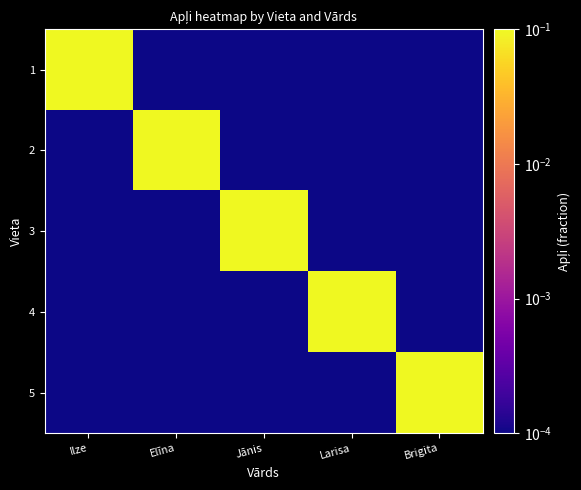

At Elīna, list the series in order from largest to smallest.

2, 1, 3, 4, 5